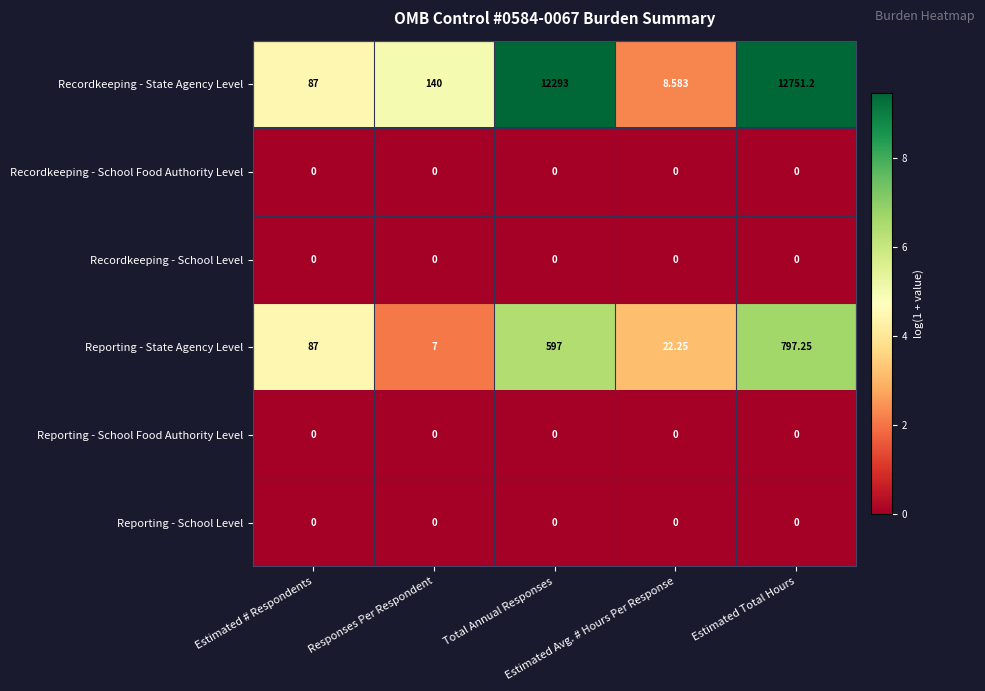

Which series has the largest total across all categories?

Recordkeeping - State Agency Level